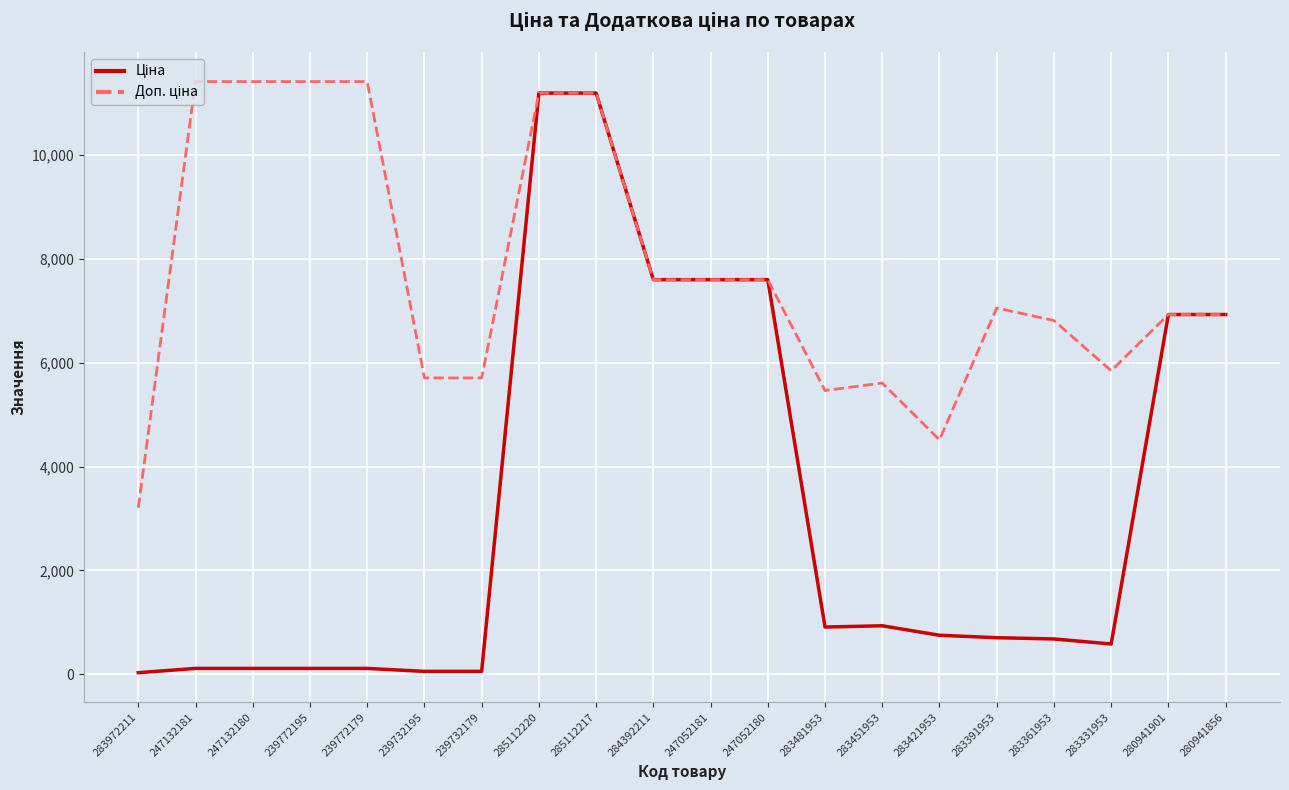

What is the maximum value shown in the chart?

11410.0